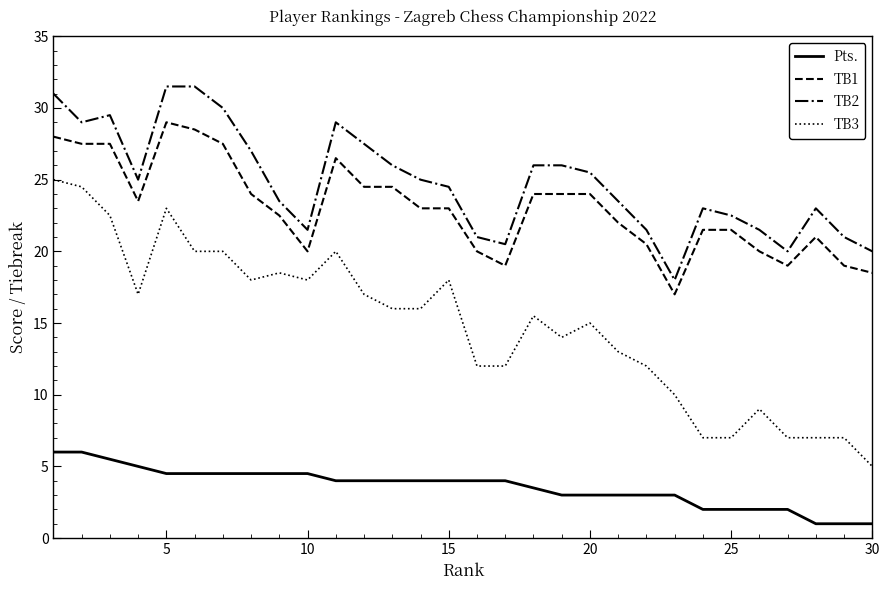

Which series has the widest spread of values?

TB3